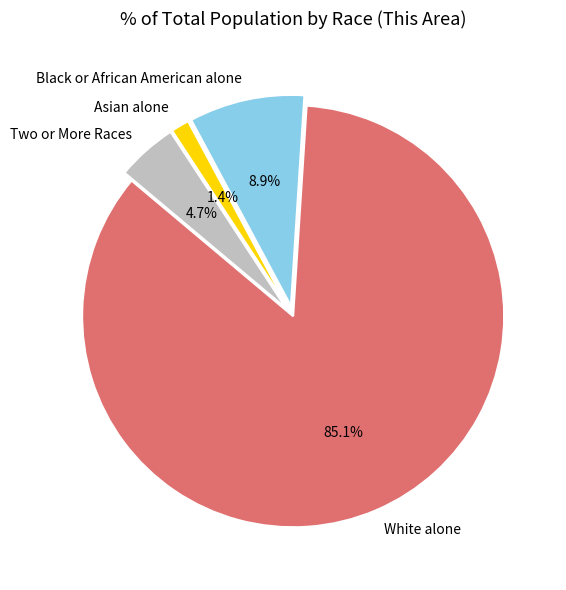

How many segments does this pie chart have?

4